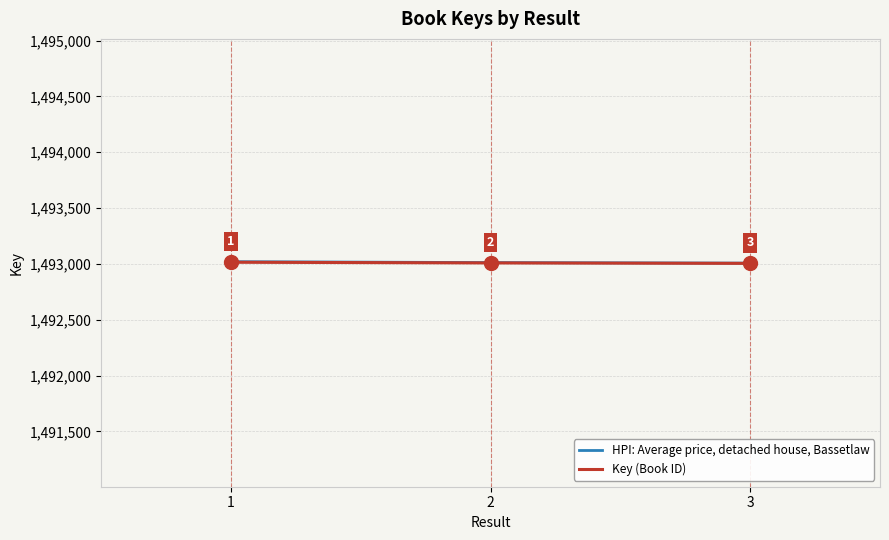

What is the greatest value displayed?

1493020